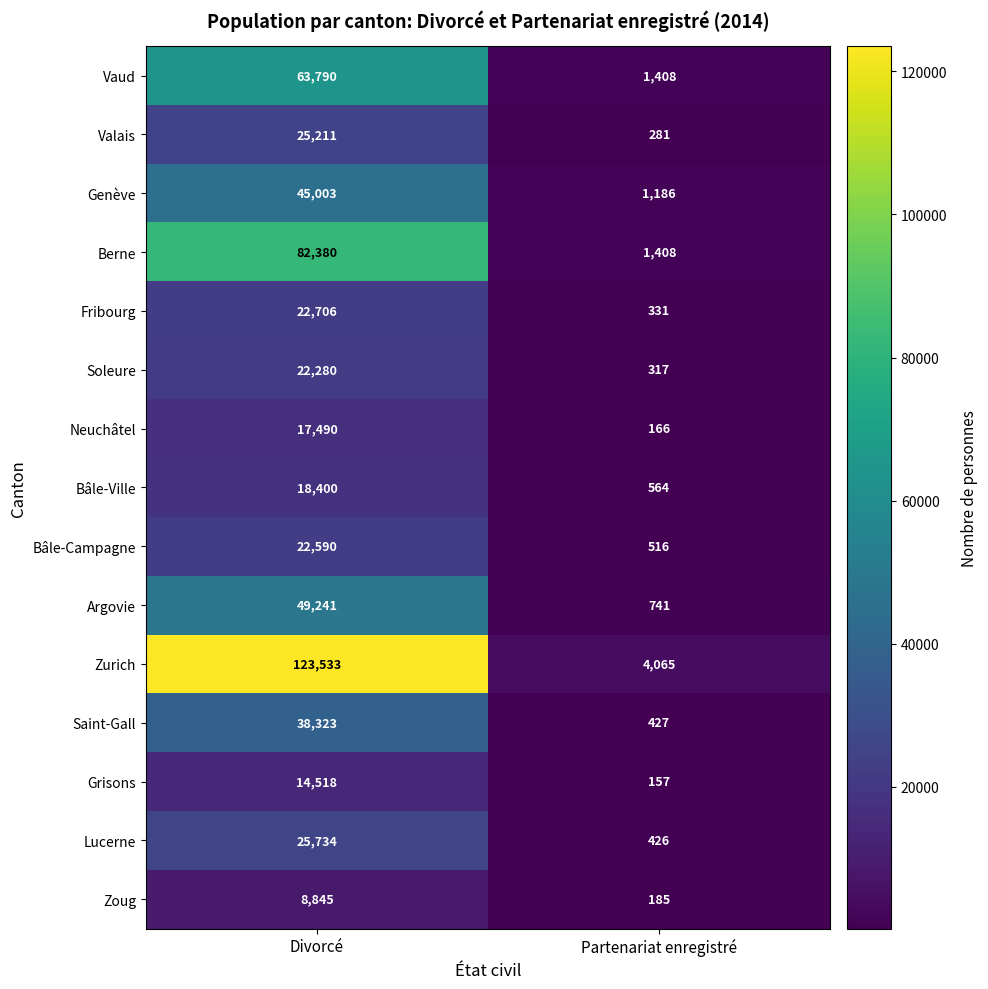

Reading left to right, transcribe all the data shown in this chart.

Vaud: Divorcé=63790	Partenariat enregistré=1408
Valais: Divorcé=25211	Partenariat enregistré=281
Genève: Divorcé=45003	Partenariat enregistré=1186
Berne: Divorcé=82380	Partenariat enregistré=1408
Fribourg: Divorcé=22706	Partenariat enregistré=331
Soleure: Divorcé=22280	Partenariat enregistré=317
Neuchâtel: Divorcé=17490	Partenariat enregistré=166
Bâle-Ville: Divorcé=18400	Partenariat enregistré=564
Bâle-Campagne: Divorcé=22590	Partenariat enregistré=516
Argovie: Divorcé=49241	Partenariat enregistré=741
Zurich: Divorcé=123533	Partenariat enregistré=4065
Saint-Gall: Divorcé=38323	Partenariat enregistré=427
Grisons: Divorcé=14518	Partenariat enregistré=157
Lucerne: Divorcé=25734	Partenariat enregistré=426
Zoug: Divorcé=8845	Partenariat enregistré=185